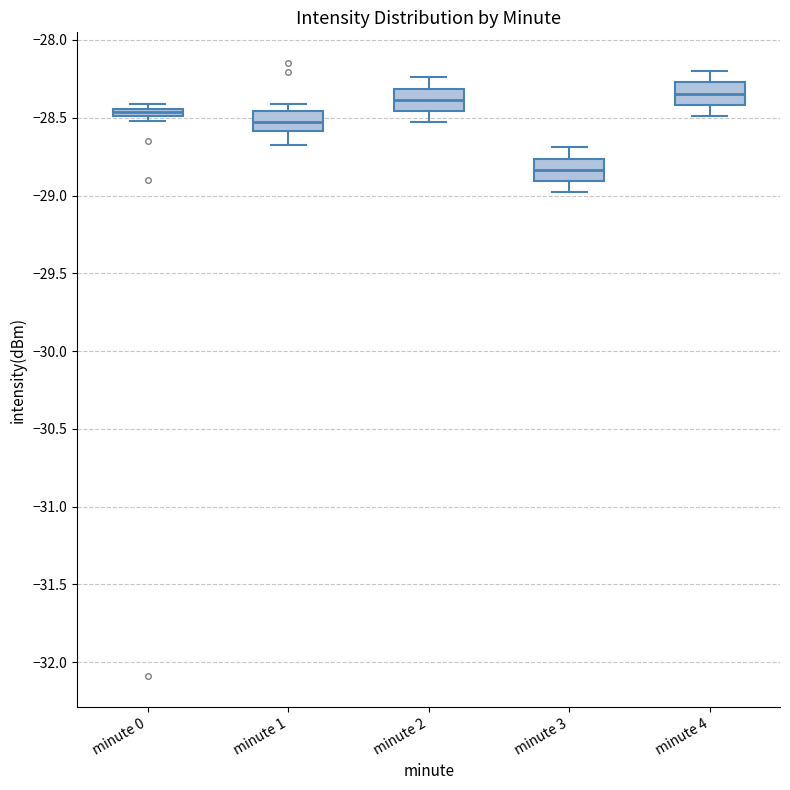

Where is the upper edge of the box for minute 0 on the y-axis? The values are not printed on the chart, so give them approximately, as read against the axis.

-28.45